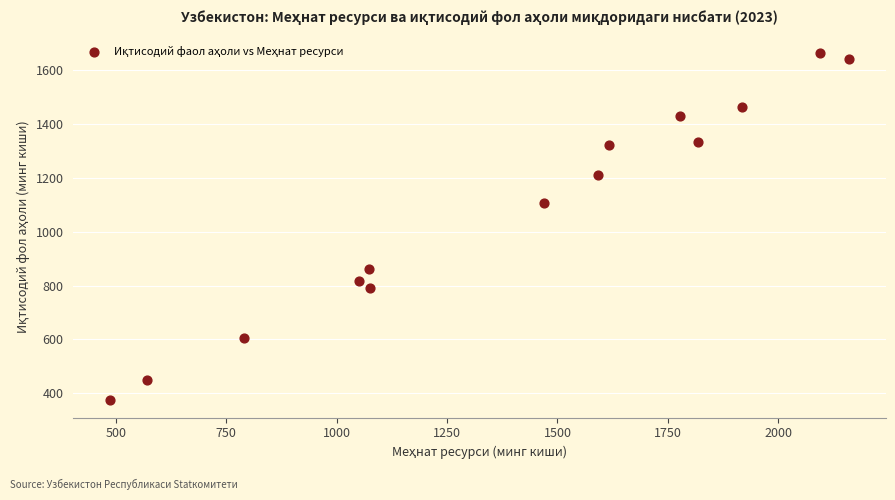

What is the range of Y values (max minus min)?

1289.1